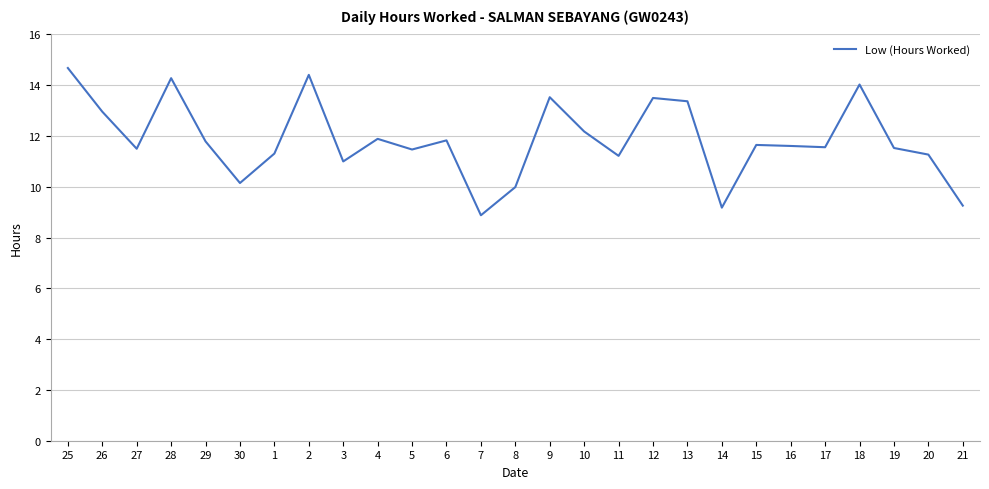

The chart shows a value of 18.8 at 26. True or false?

False